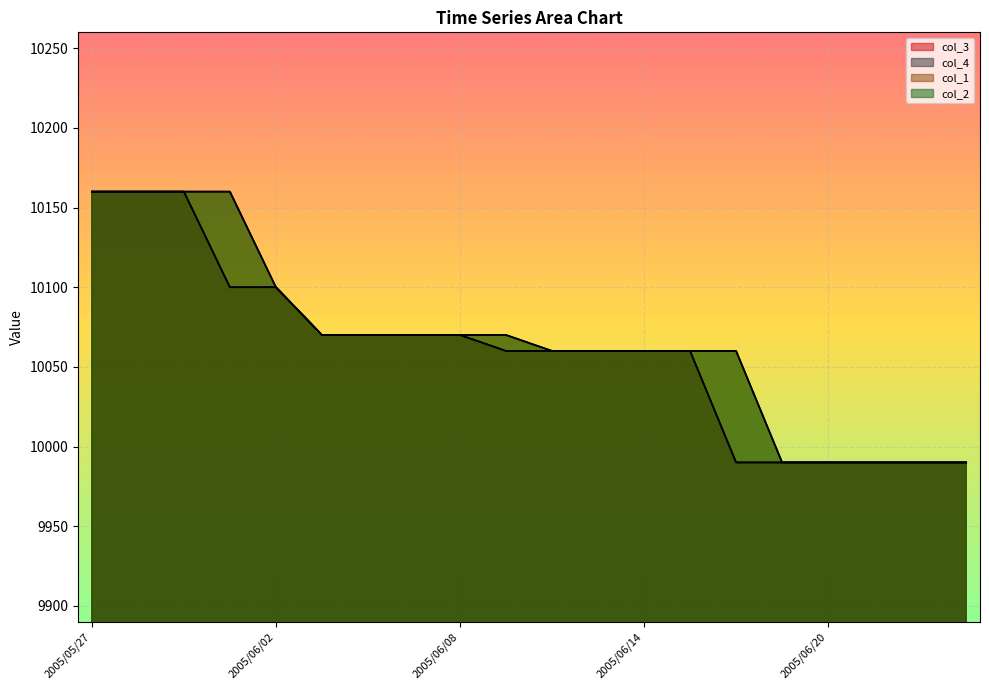

What is the difference between the col_4 values at 2005/06/13 and 2005/06/20?

70